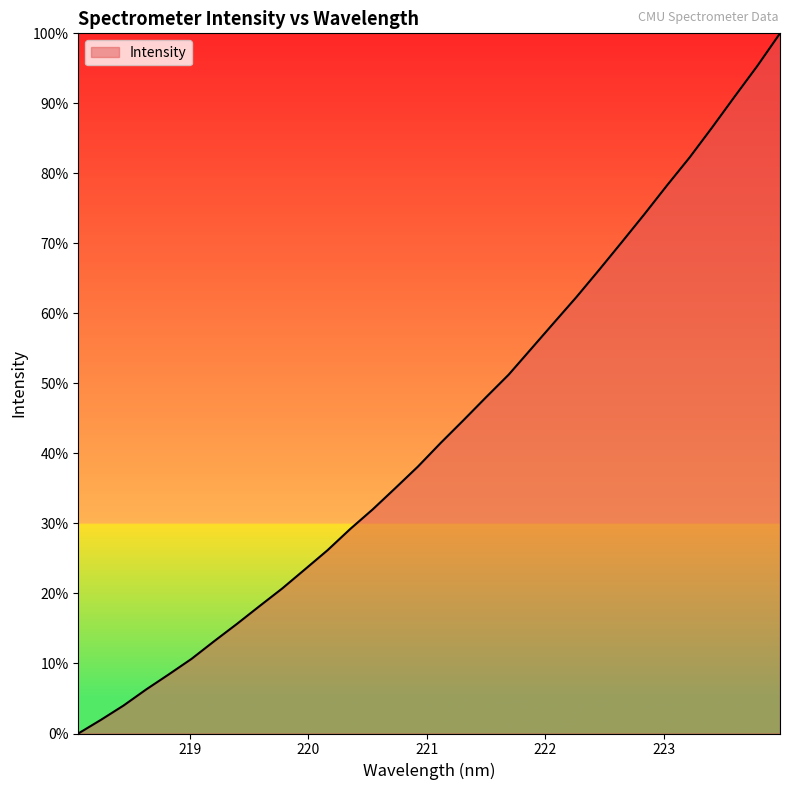

Reading left to right, what are all the values shown in this chart?

0.0	2.0	4.0	6.3	8.5	10.7	13.2	15.6	18.2	20.7	23.4	26.2	29.2	32.0	35.1	38.1	41.5	44.7	48.0	51.2	54.9	58.7	62.3	66.2	70.2	74.2	78.3	82.3	86.6	91.0	95.4	100.0